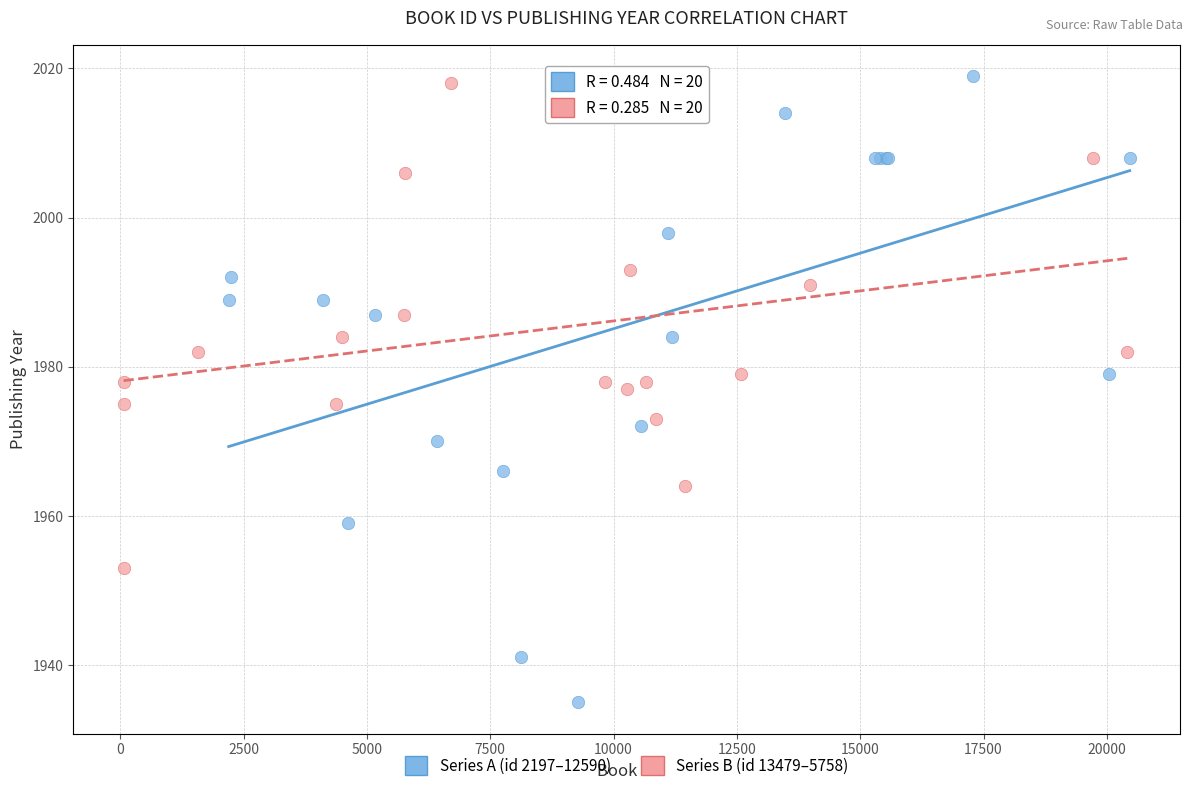

Which series has the widest spread of Y values?

Series A (id 2197–12590)